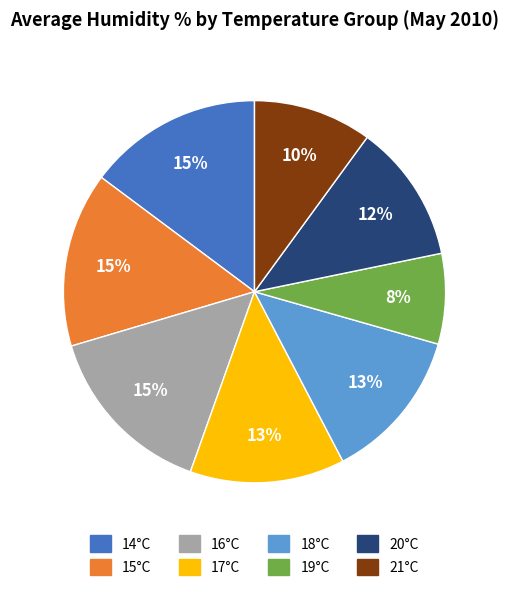

What is the smallest slice in the pie chart?

19°C